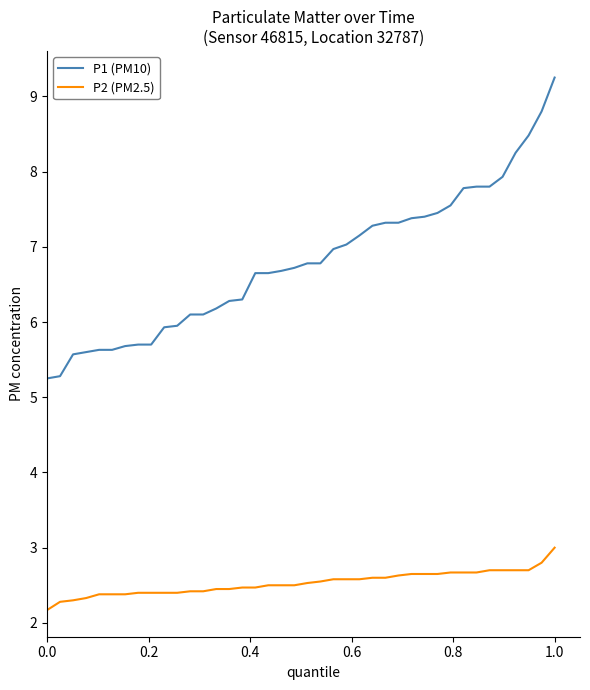

True or false: P2 (PM2.5) and P1 (PM10) cross at least once.

False